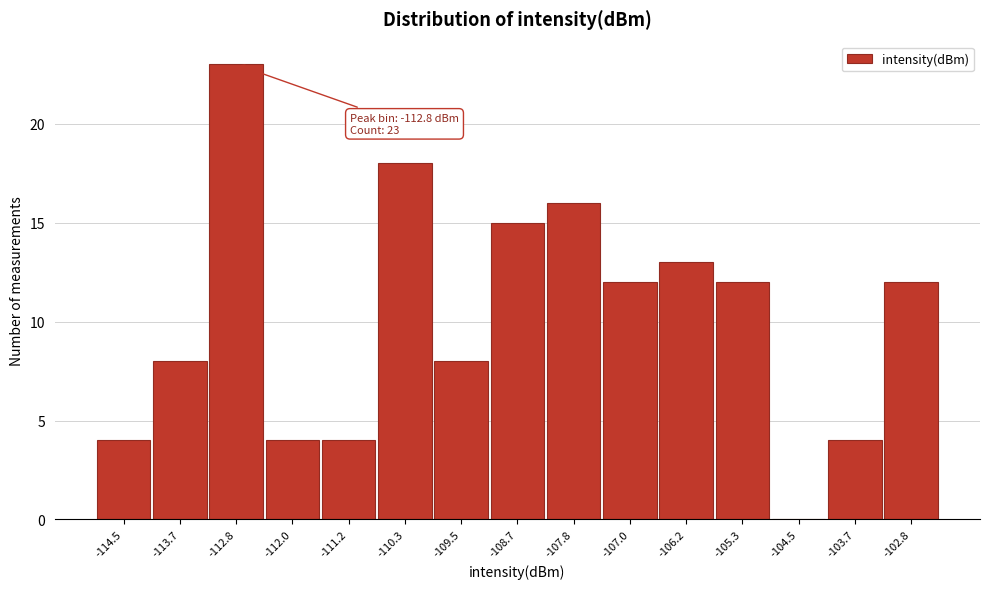

Reading left to right, extract all data points from this chart.

-114.5=4	-113.7=8	-112.8=23	-112.0=4	-111.2=4	-110.3=18	-109.5=8	-108.7=15	-107.8=16	-107.0=12	-106.2=13	-105.3=12	-104.5=0	-103.7=4	-102.8=12